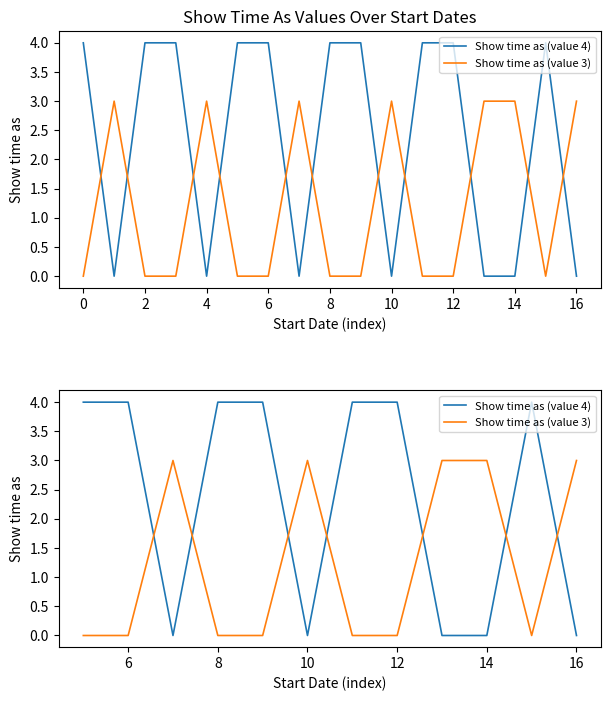

Is it true that Show time as (value 4) equals 2 at 16?

False